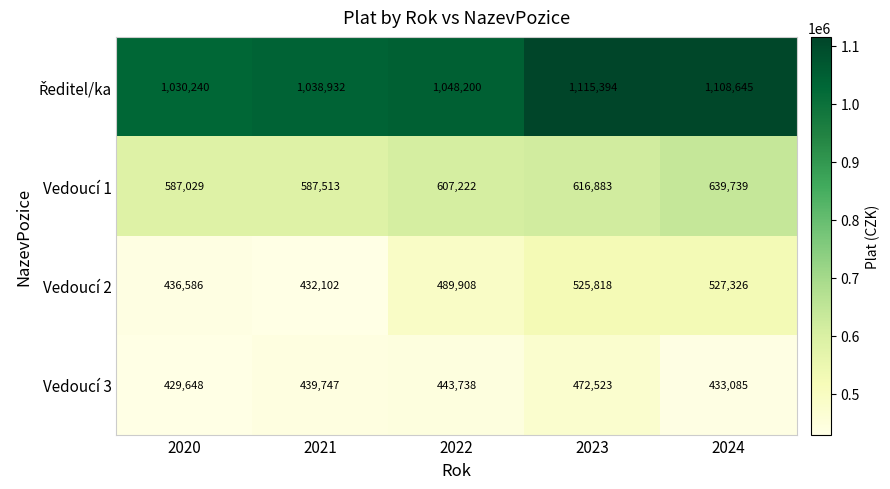

What is the sum of all Vedoucí 2 values?

2411740